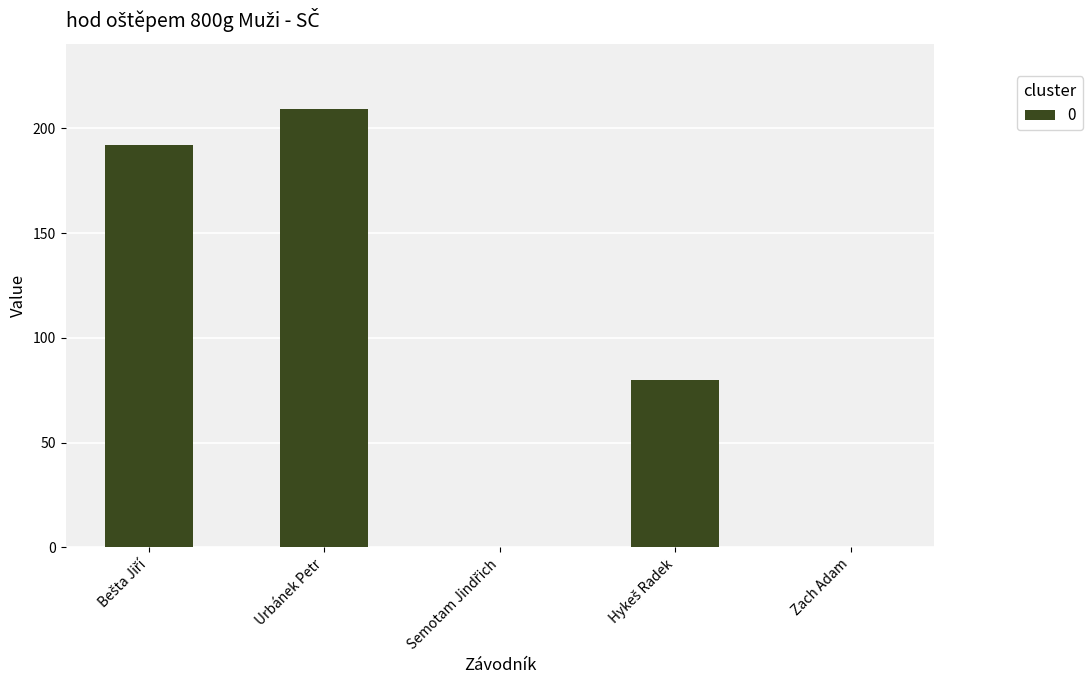

The value at Urbánek Petr is 209. True or false?

True